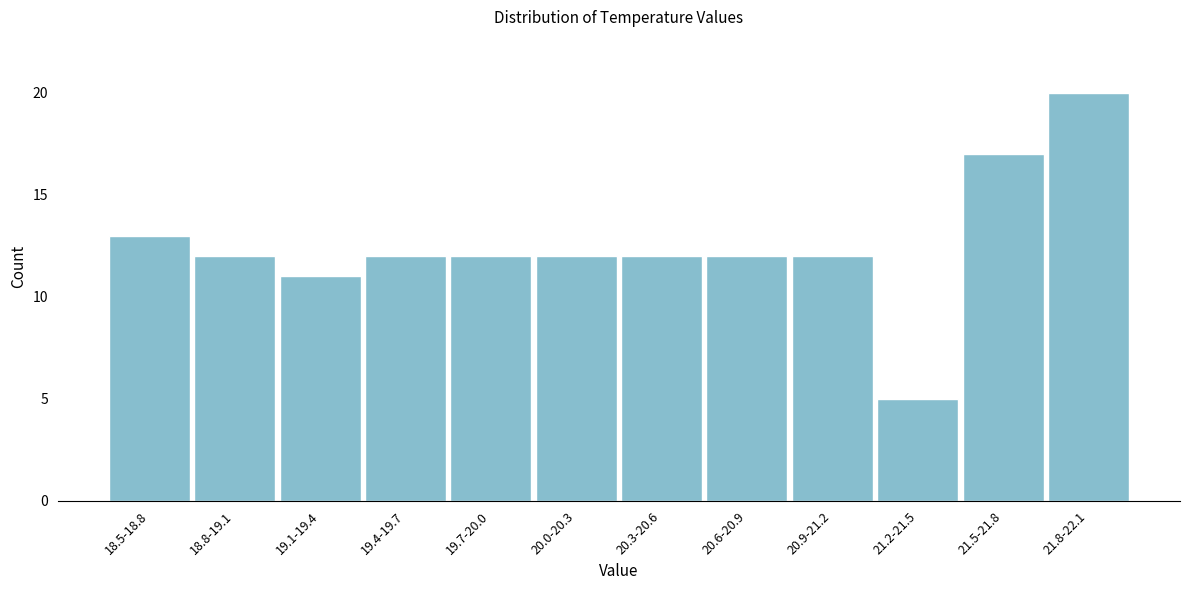

Reading right to left, what are all the values shown in this chart?

20	17	5	12	12	12	12	12	12	11	12	13